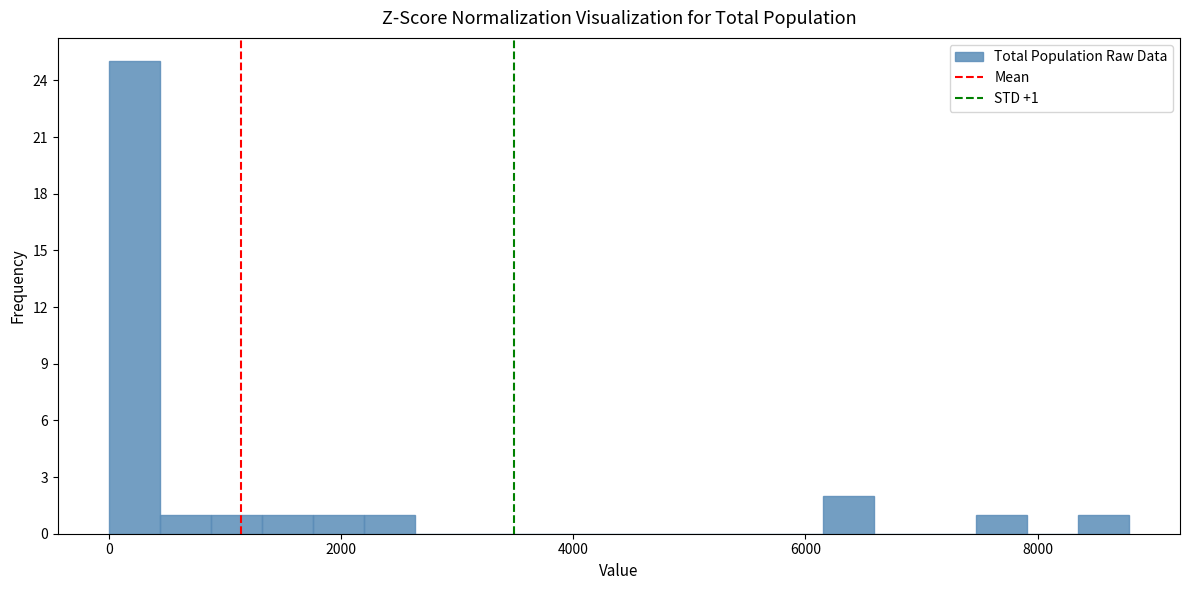

Around what value on the x-axis is the tallest bar? Give the approximate position of its centre, as read against the axis.

200